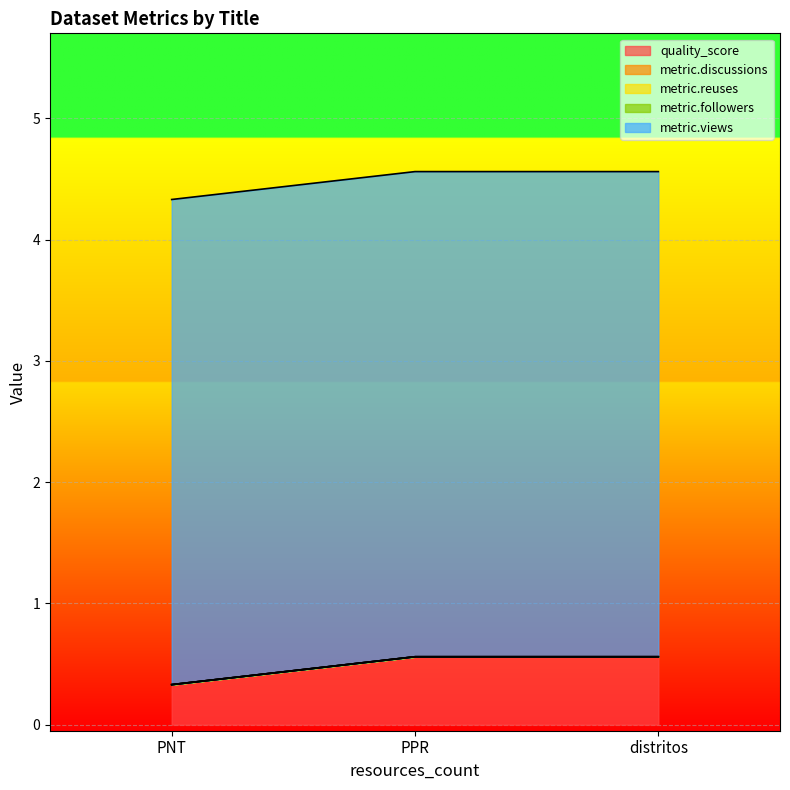

At which label does metric.followers reach its peak?

PNT